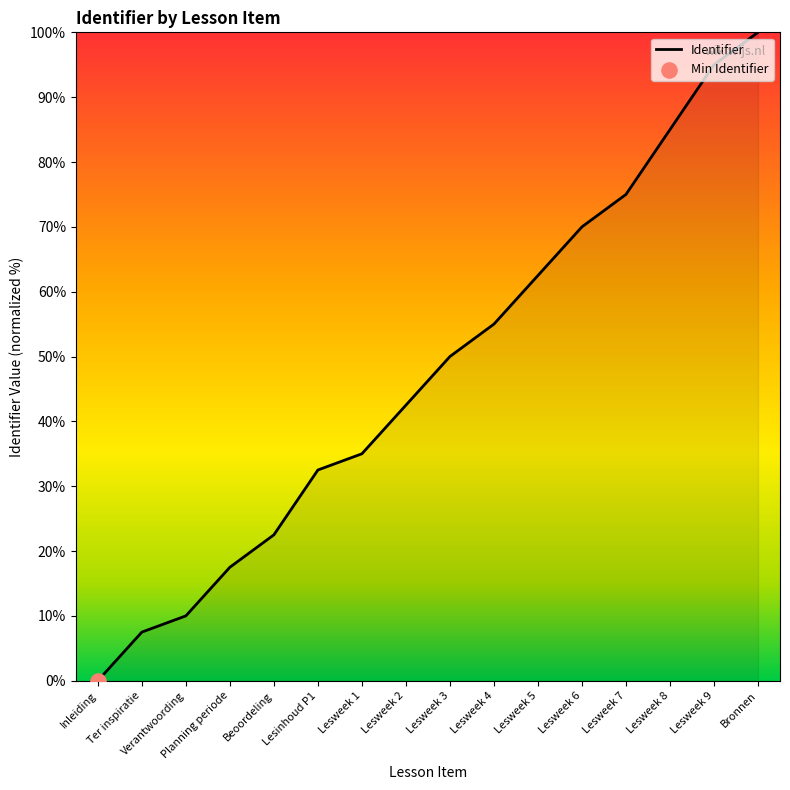

What is the change in value from Inleiding to Ter inspiratie?

+7.5